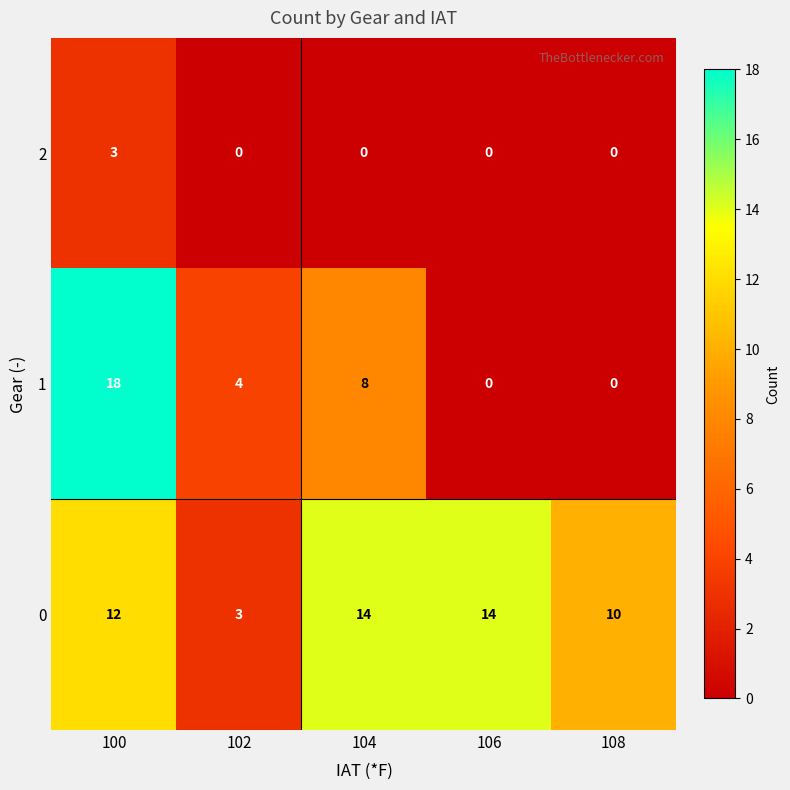

What is the difference between the 1 values at 102 and 108?

4